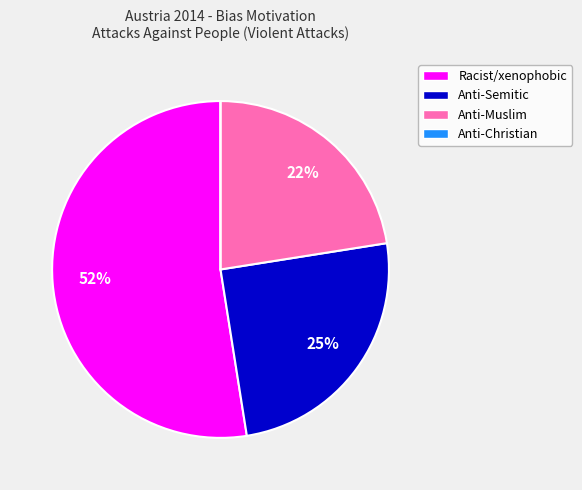

What percentage is the Anti-Semitic slice, to the nearest percent?

25%